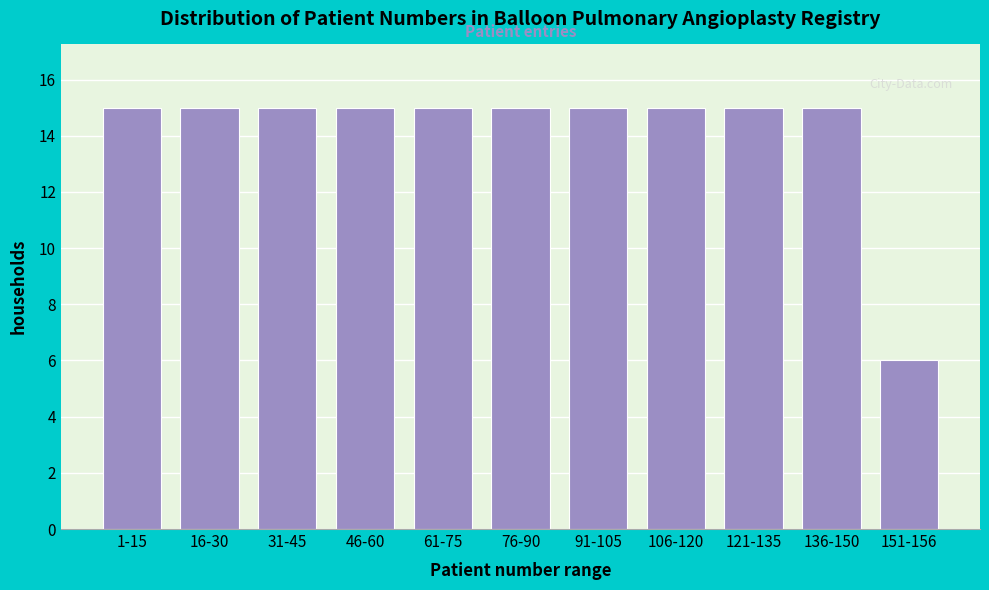

Reading left to right, extract all data points from this chart.

1-15=15	16-30=15	31-45=15	46-60=15	61-75=15	76-90=15	91-105=15	106-120=15	121-135=15	136-150=15	151-156=6